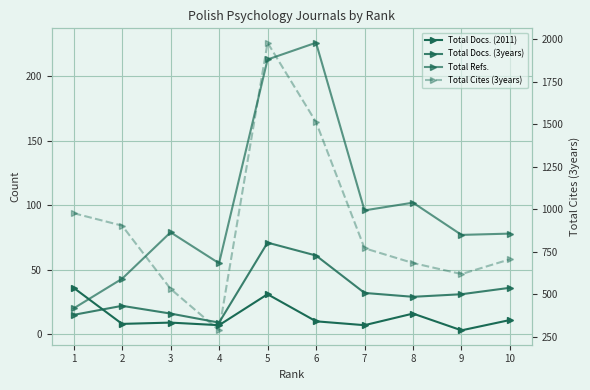

What is the minimum value shown in the chart?

3